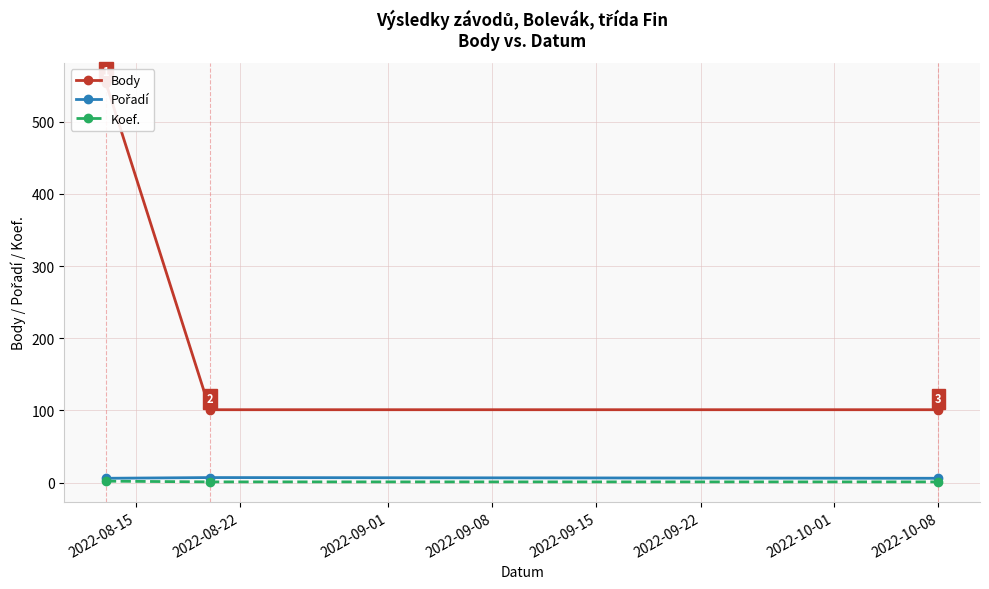

What is the average value of the Pořadí series?

6